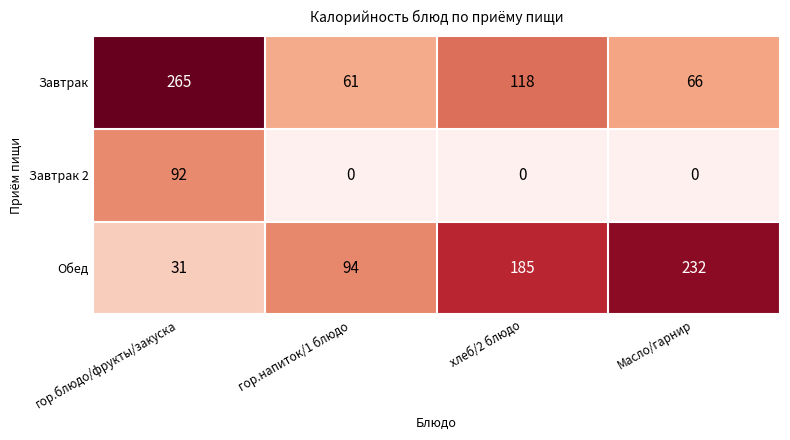

Which category has the highest value across all series?

гор.блюдо/фрукты/закуска